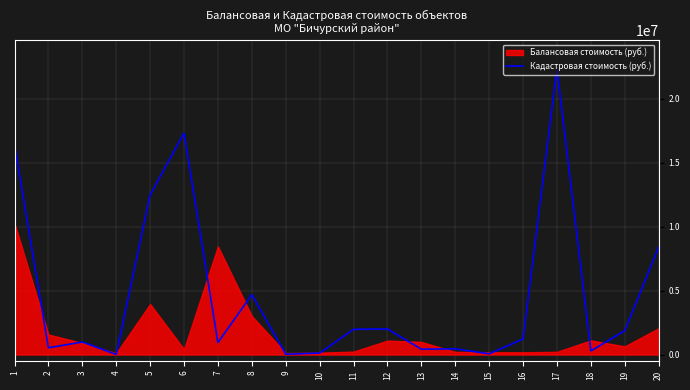

Which has a higher value, 17 or 18?

17